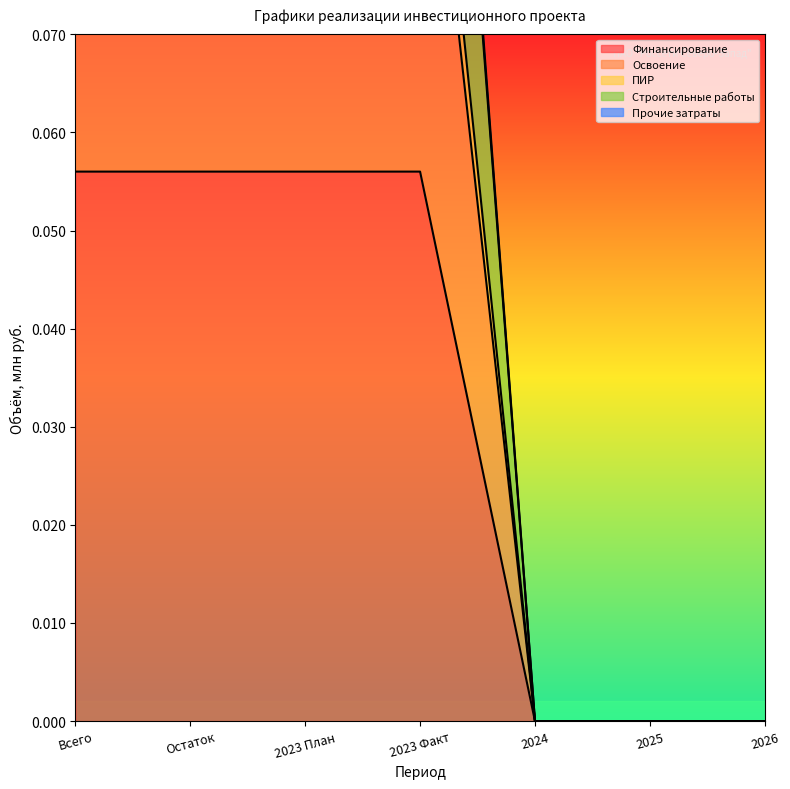

Which has a higher value, Остаток or 2023 Факт?

Остаток